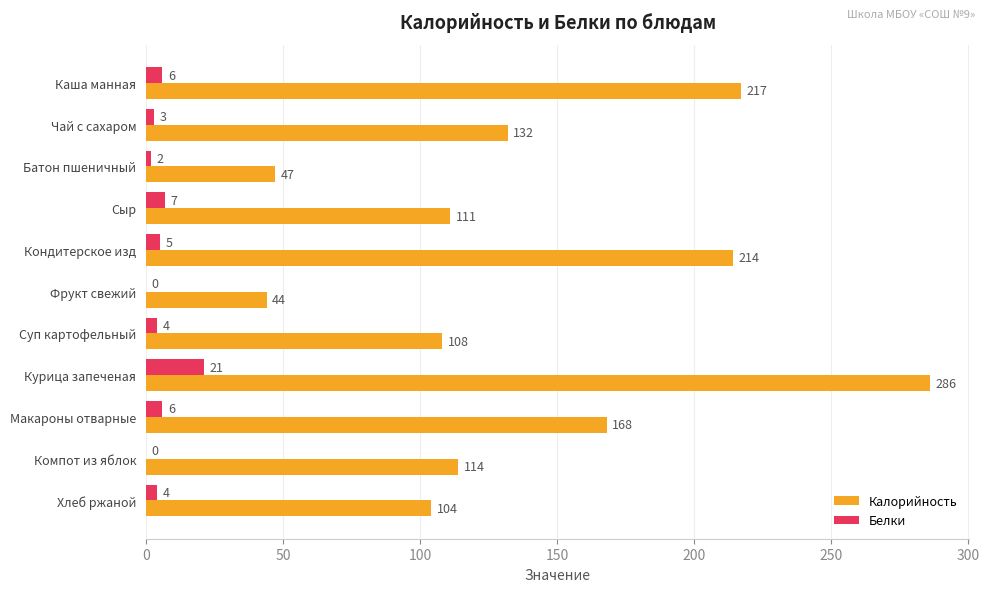

At which label is Калорийность closest to 165?

Макароны отварные